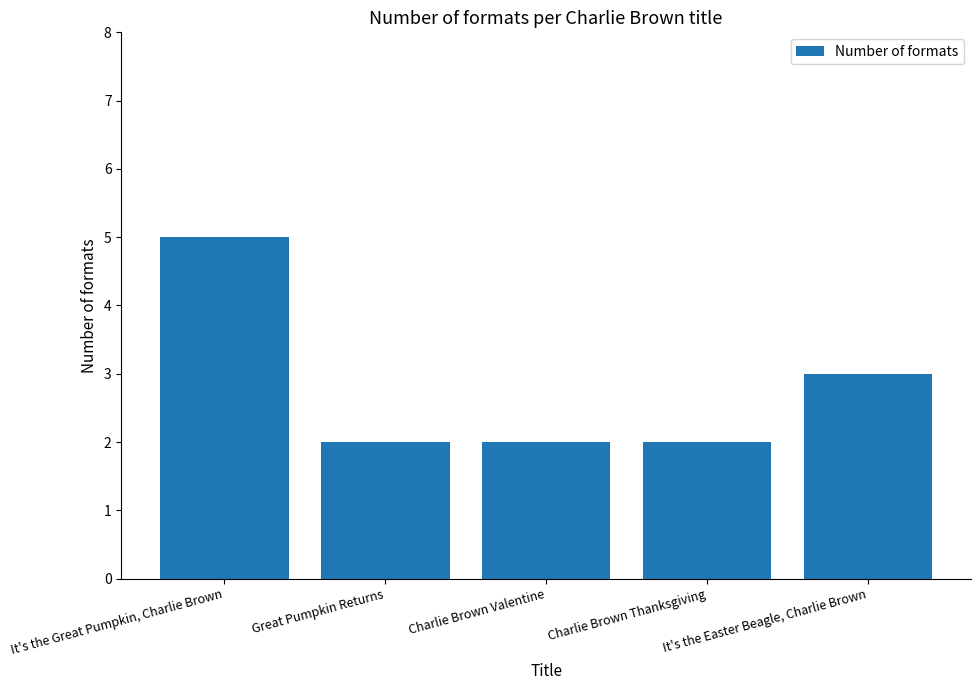

Are the bars grouped side by side (vs. stacked)?

No